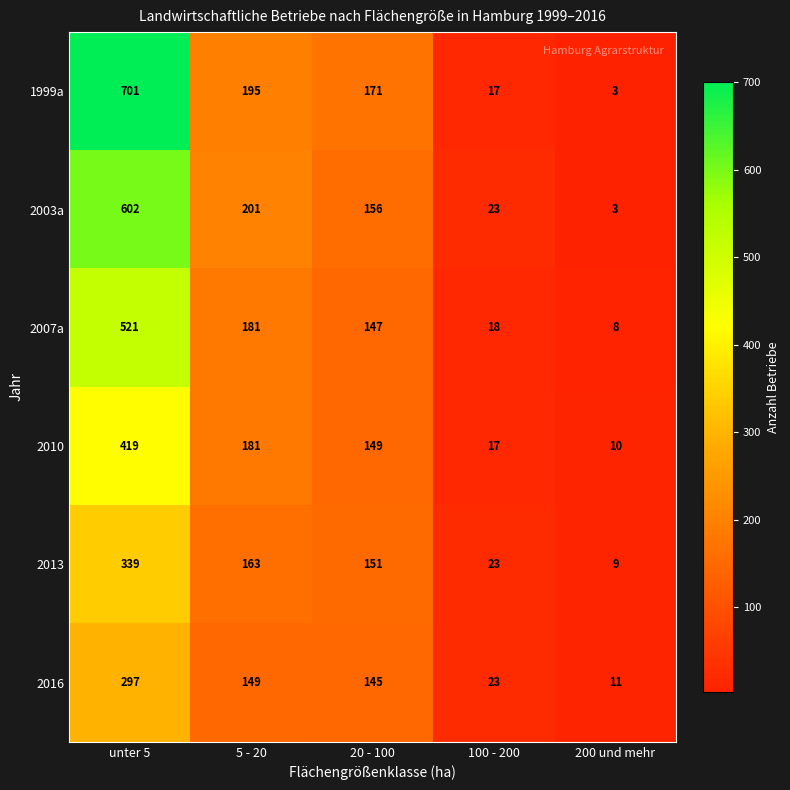

What is the difference between the 2010 values at 20 - 100 and 200 und mehr?

139